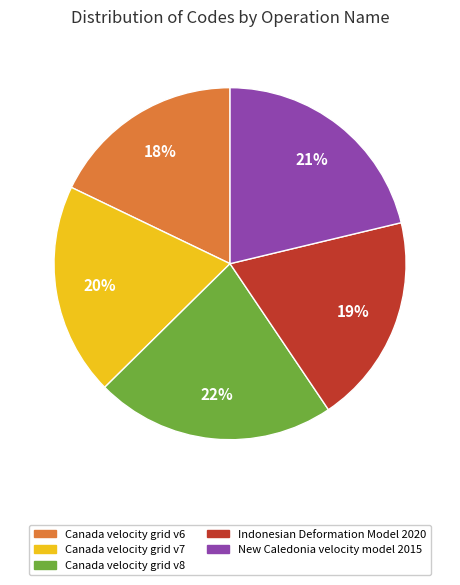

To the nearest percent, what is the difference between the largest and smallest slice percentages?

4%